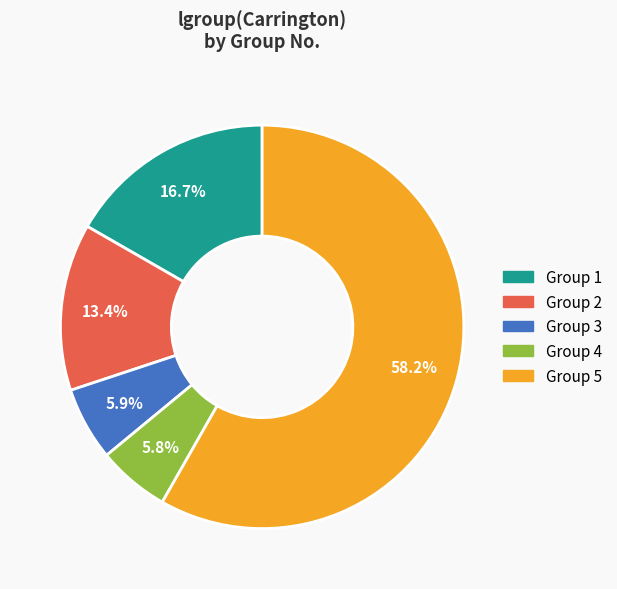

How many segments does this pie chart have?

5